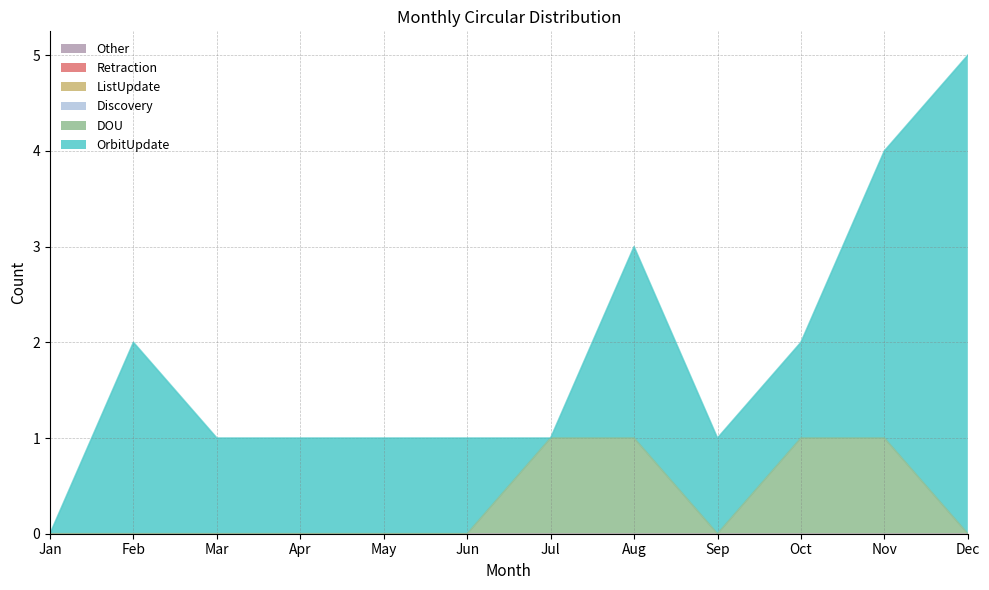

True or false: Discovery and Other intersect in this chart.

False